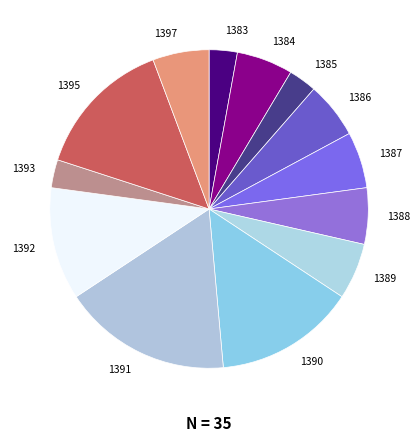

Which has a higher value, 1392 or 1386?

1392